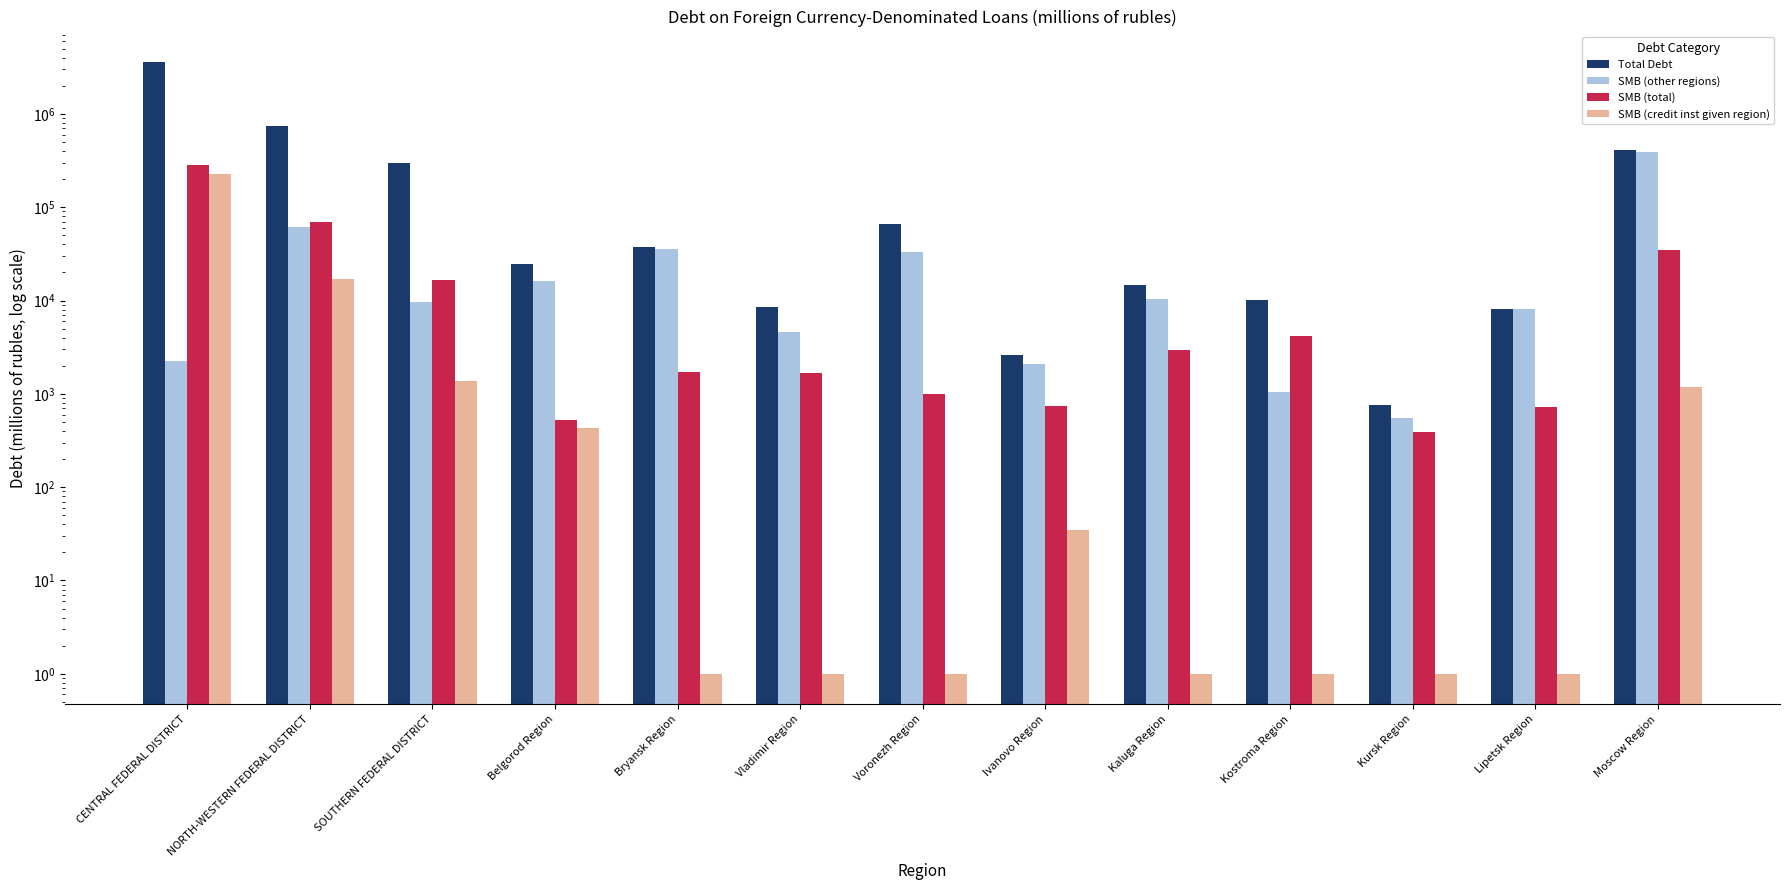

Which series changed the most between CENTRAL FEDERAL DISTRICT and Kostroma Region?

Total Debt